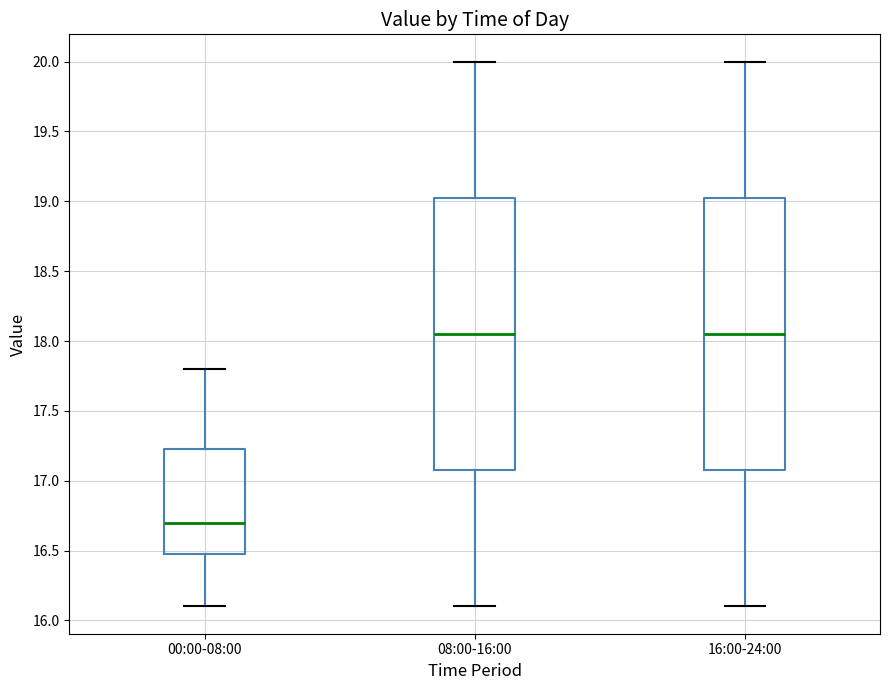

Reading left to right, read every box against the y-axis: the position of its median line, the range the box covers, and the ends of its whiskers. The values are not printed on the chart, so give them approximately, as read against the axis.

00:00-08:00: median 16.70, box 16.50 to 17.25, whiskers 16.10 to 17.80
08:00-16:00: median 18.05, box 17.10 to 19.05, whiskers 16.10 to 20.00
16:00-24:00: median 18.05, box 17.10 to 19.05, whiskers 16.10 to 20.00